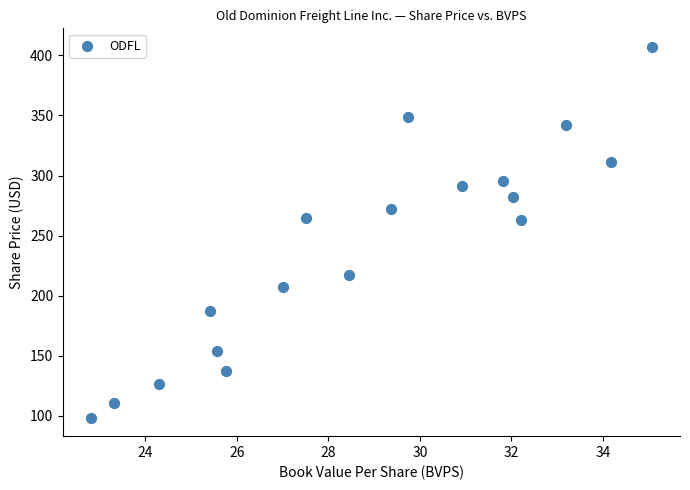

What is the range of X values (max minus min)?

12.2